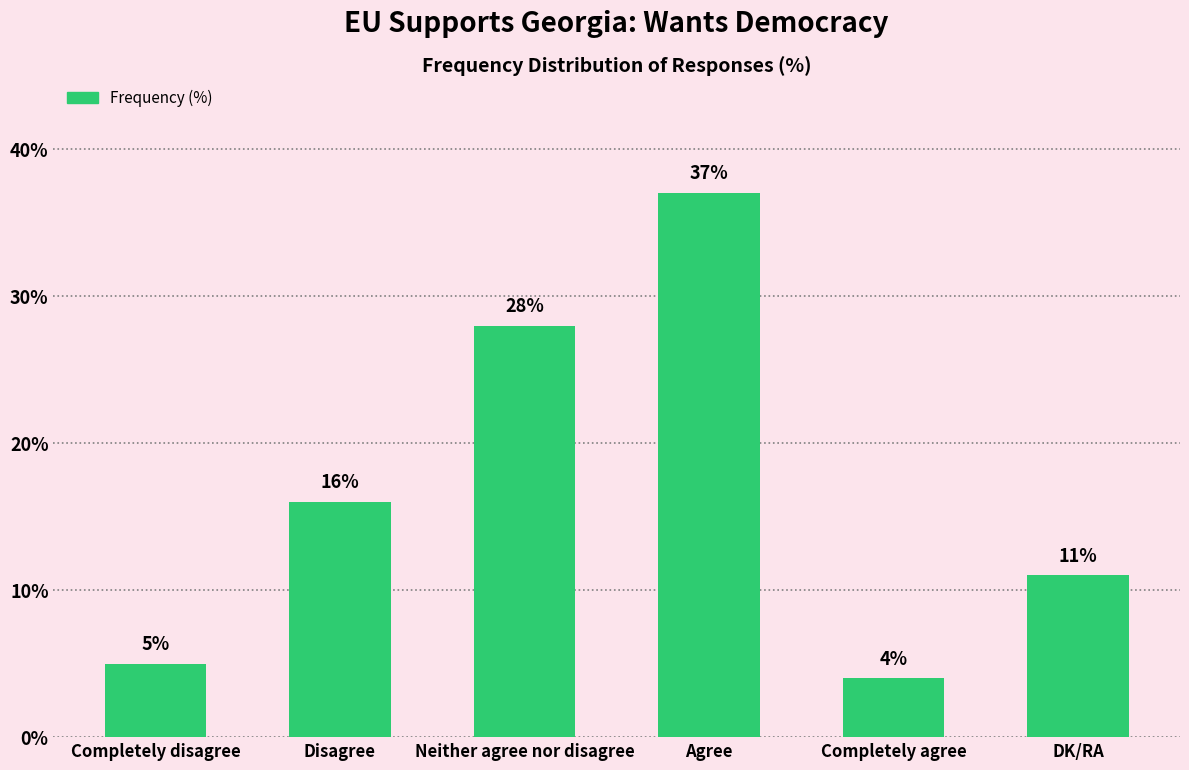

What is the approximate value at Agree?

37